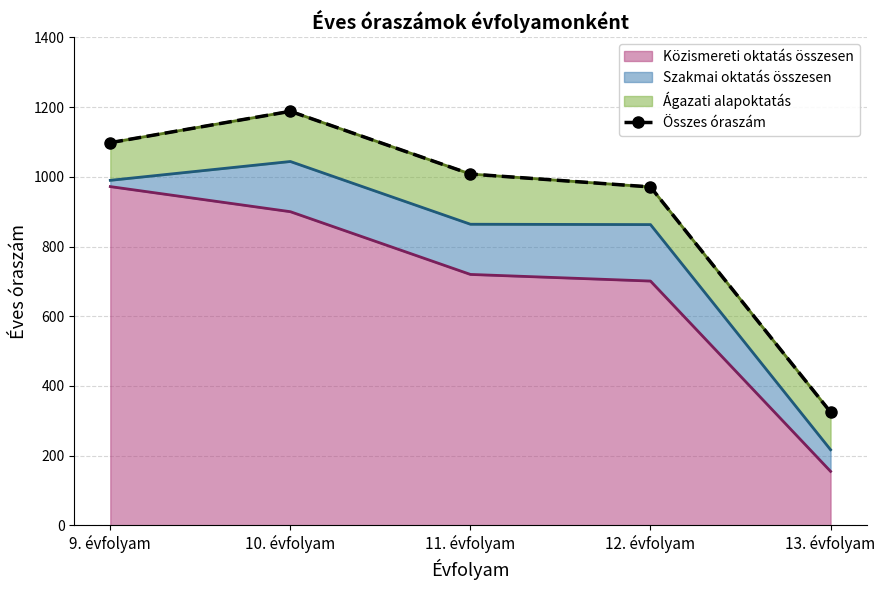

Which category has the lowest value across all series?

13. évfolyam